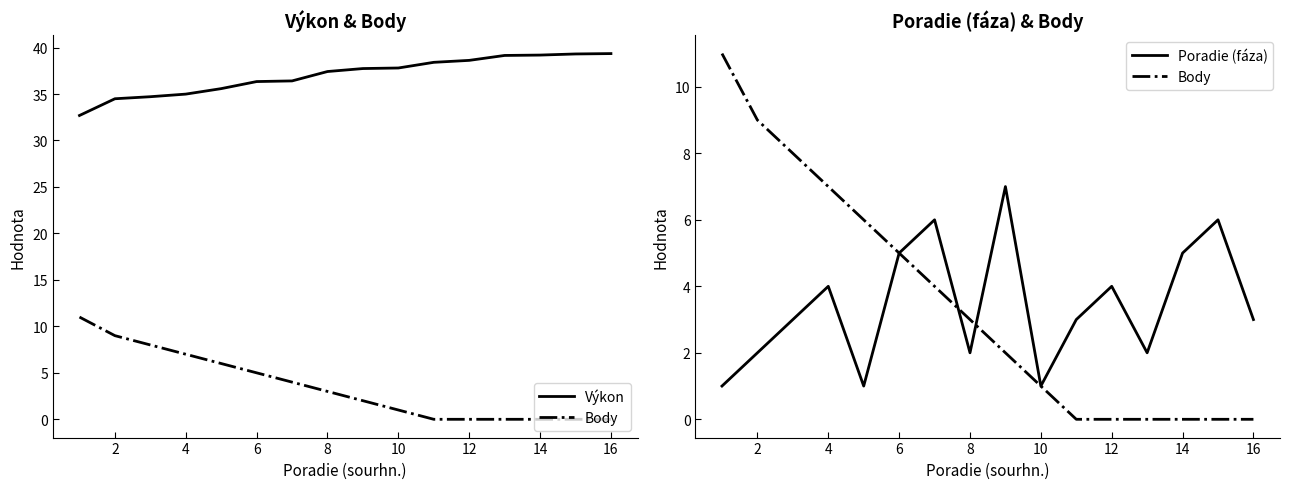

True or false: Body and Výkon intersect in this chart.

False